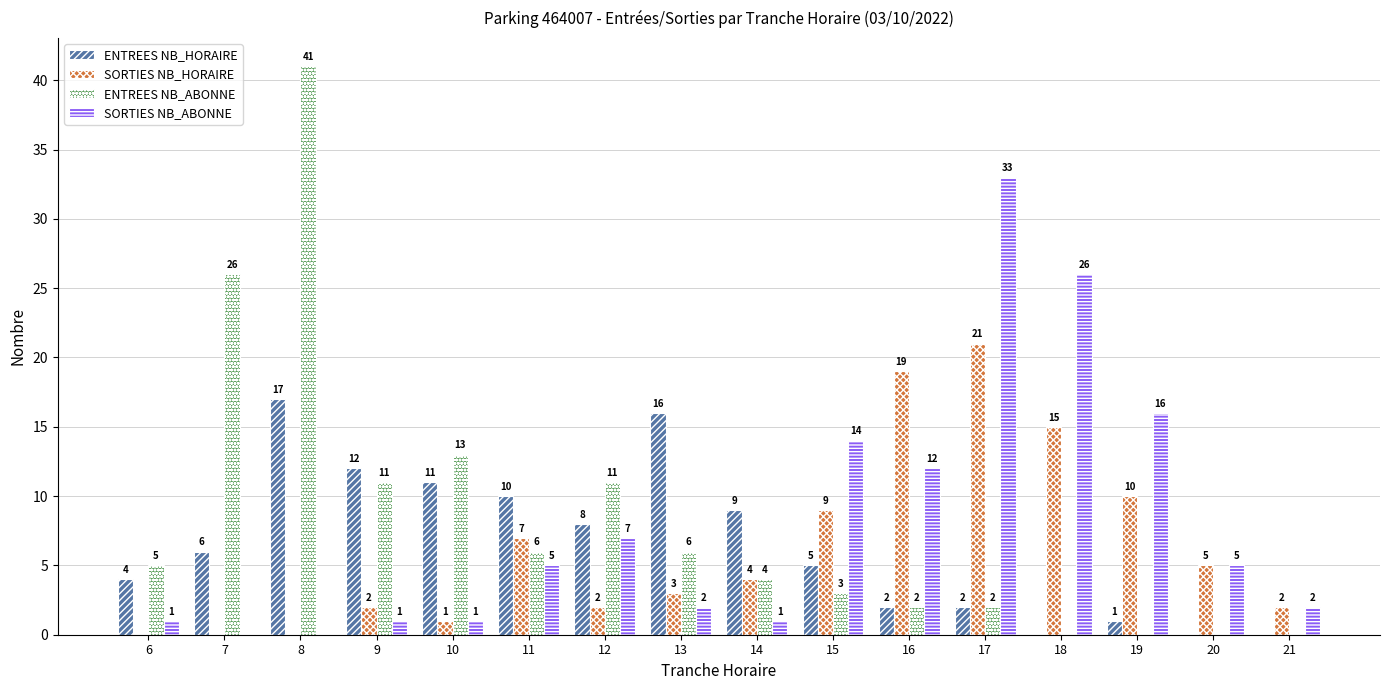

Which series changed the most between 8 and 17?

ENTREES NB_ABONNE